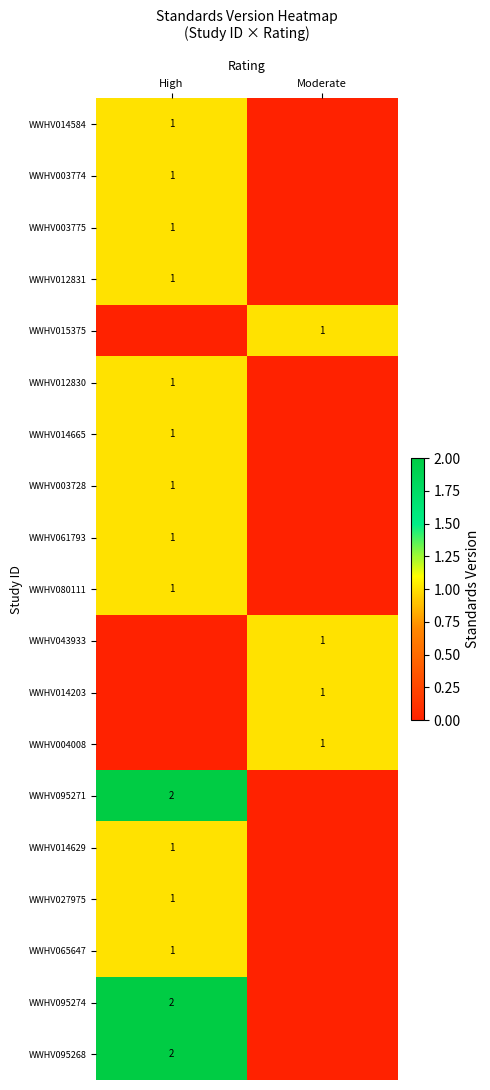

The value of WWHV014203 at Moderate is 1. True or false?

True